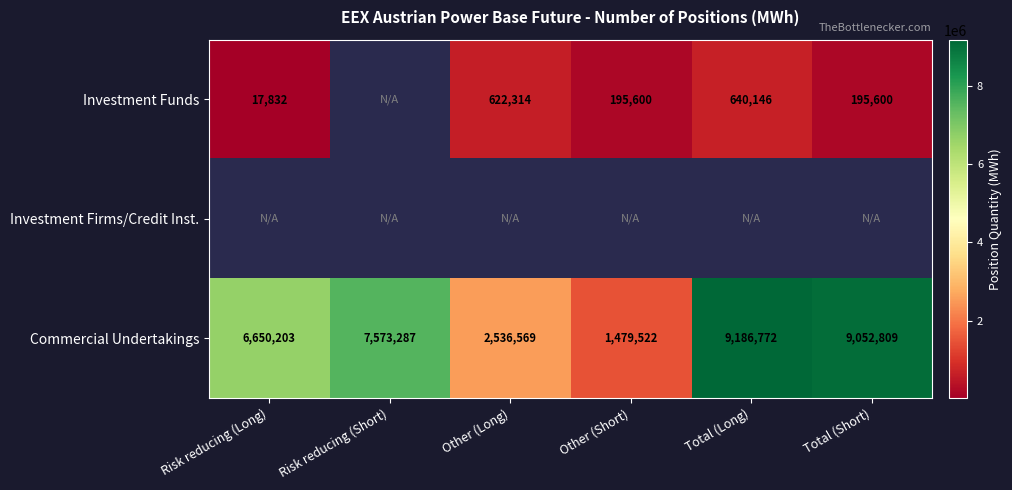

What is the sum of all Commercial Undertakings values?

36479162